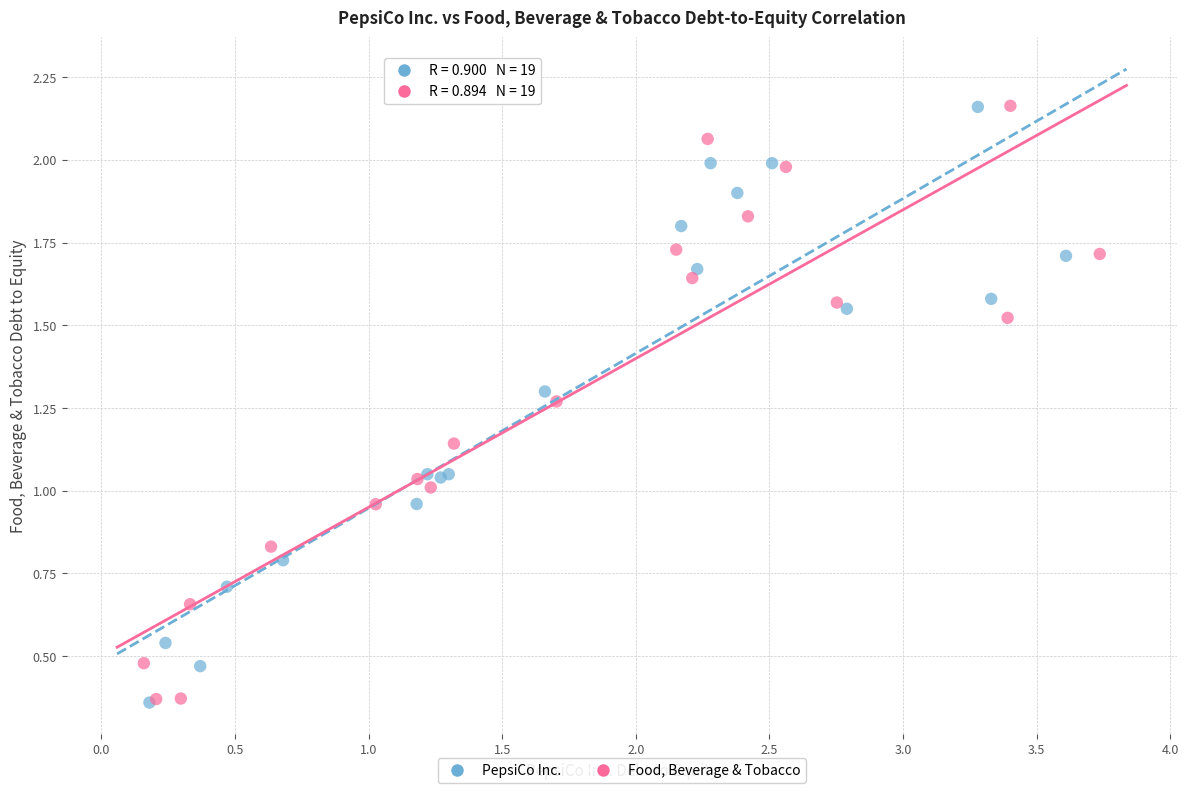

What are all the series names shown in the legend?

PepsiCo Inc., Food, Beverage & Tobacco